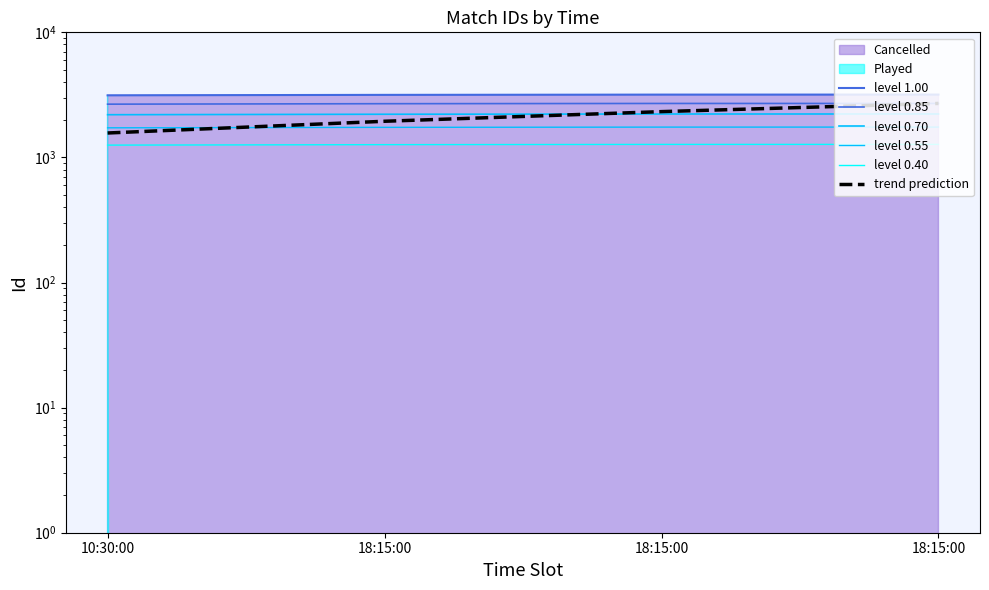

What is the spread (max minus min) of values at 18:15:00?

1897.8